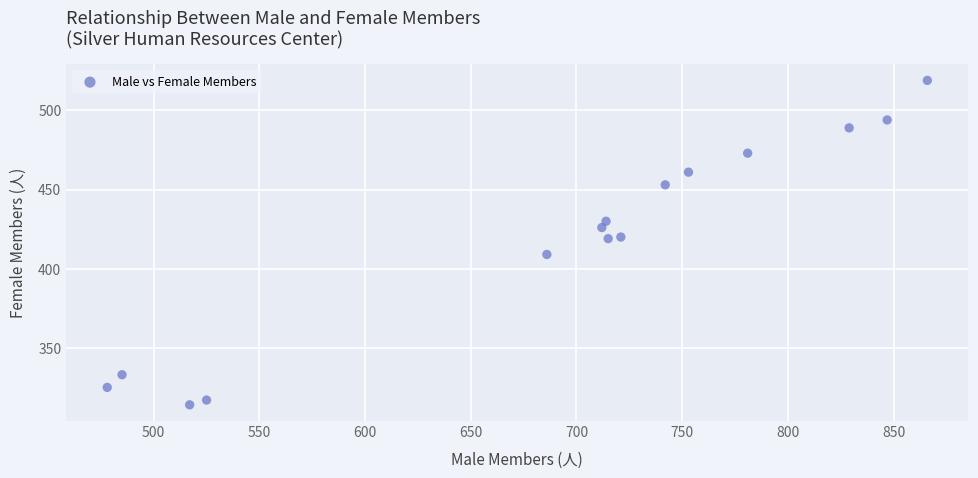

What is the range of Y values (max minus min)?

205